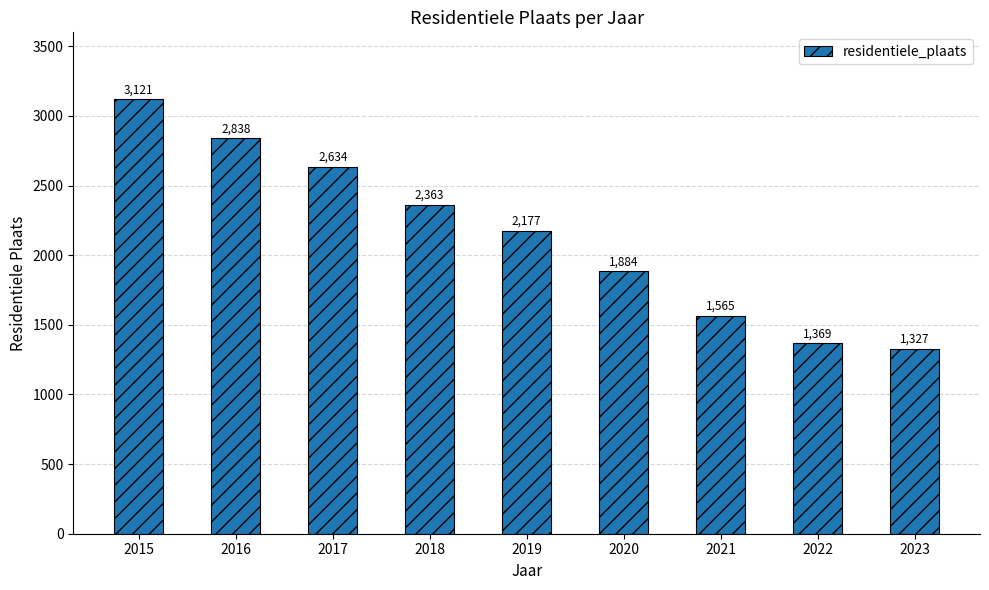

At which category does the chart reach its minimum across all series?

2023